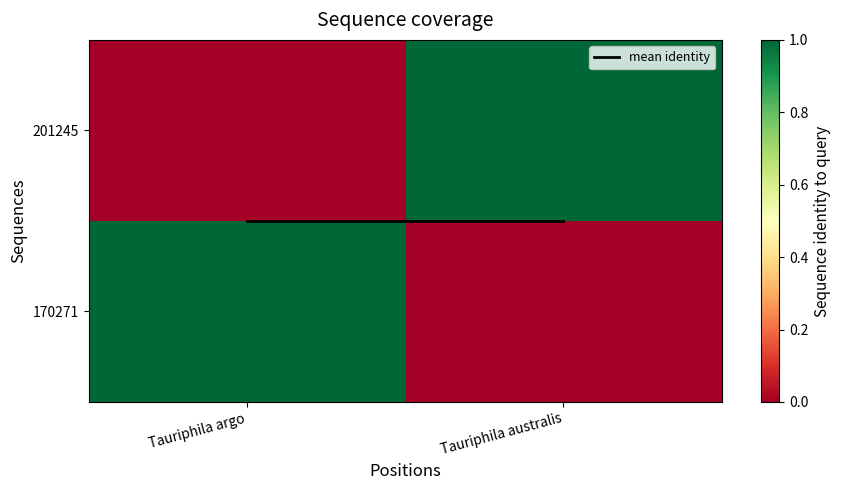

Rank the series at Tauriphila australis from highest to lowest value.

201245, mean identity, 170271